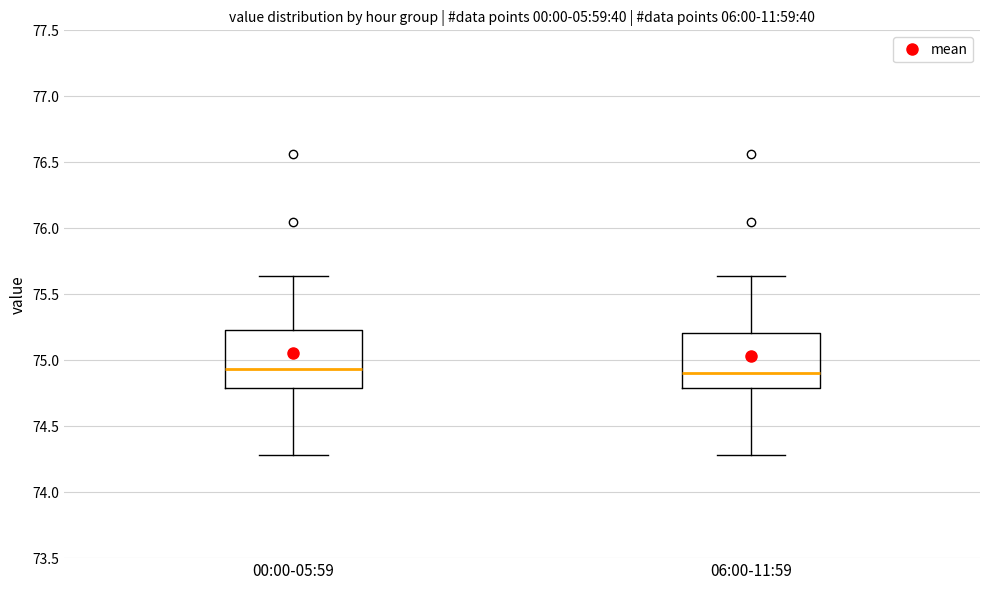

Reading left to right, transcribe this box plot: for each box, give where its median line is, the range the box spans, and where its two whiskers end, as read against the y-axis. The values are not printed on the chart, so give them approximately, as read against the axis.

00:00-05:59: median 74.95, box 74.80 to 75.25, whiskers 74.30 to 75.65
06:00-11:59: median 74.90, box 74.80 to 75.20, whiskers 74.30 to 75.65